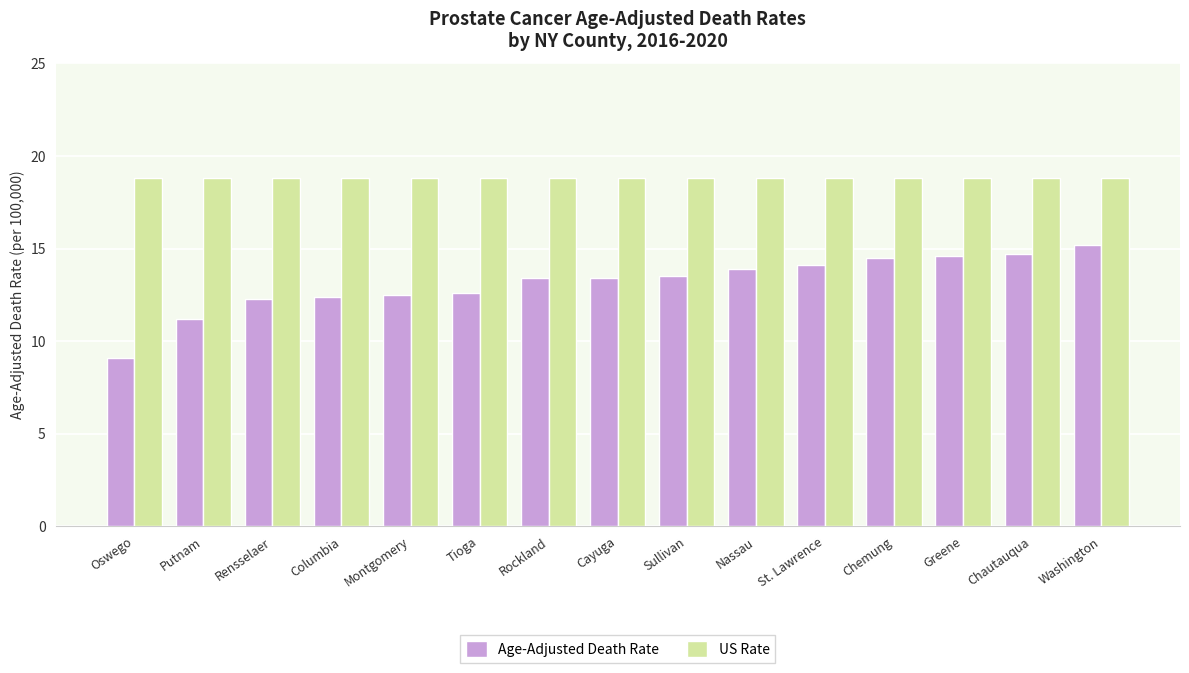

Between Columbia and Greene, which series saw the biggest shift?

Age-Adjusted Death Rate